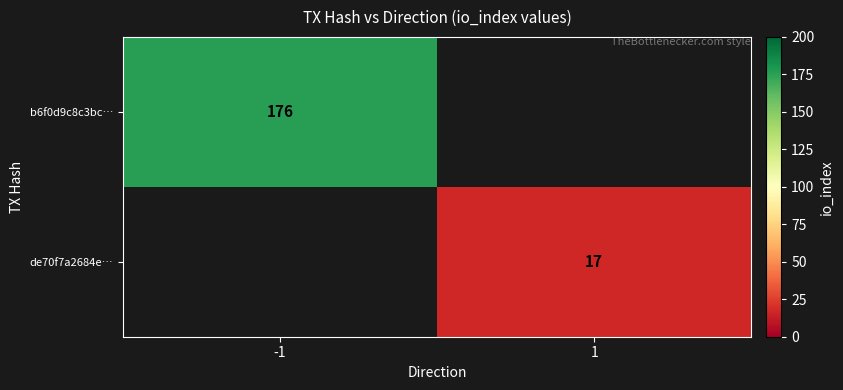

True or false: b6f0d9c8c3bc… has a value of 108 at -1.

False